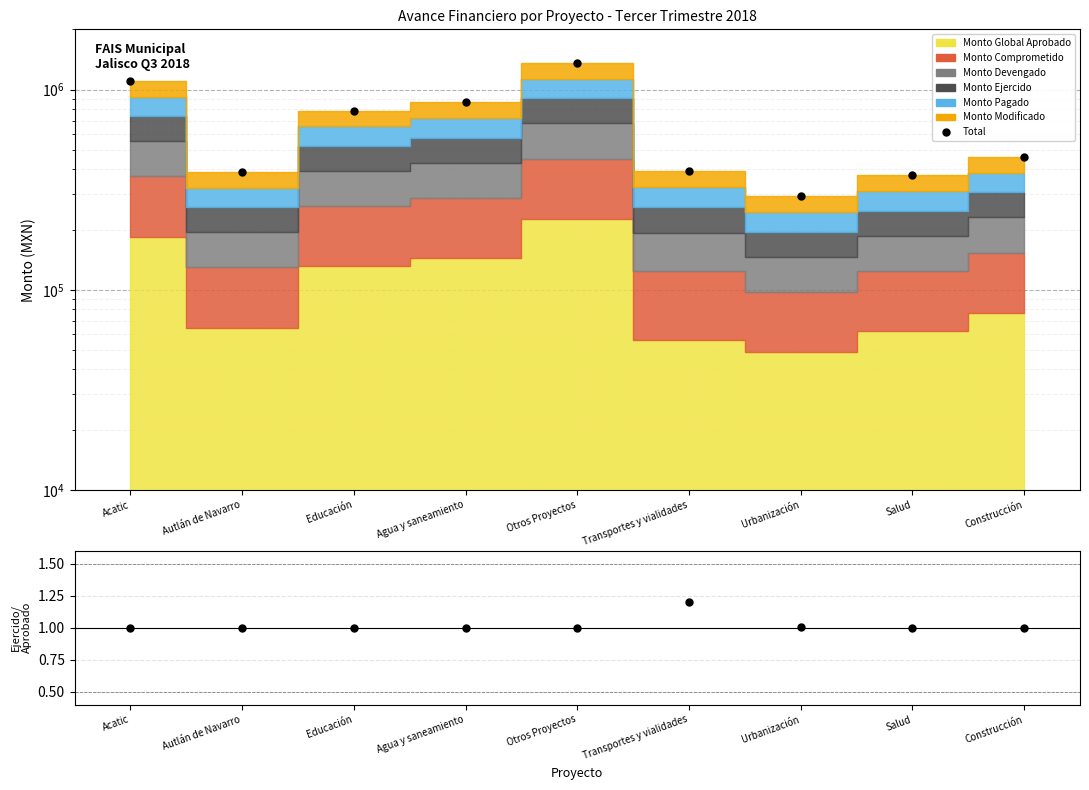

Reading left to right, transcribe all the data shown in this chart.

Total: Acatic=1105247.1	Autlán de Navarro=388339.7	Educación=785579.9	Agua y saneamiento=864328.1	Otros Proyectos=1357319.7	Transportes y vialidades=393476.8	Urbanización=292911.5	Salud=372458.6	Construcción=459273.3
Ejercido/Aprobado: Acatic=1.0	Autlán de Navarro=1.0	Educación=1.0	Agua y saneamiento=1.0	Otros Proyectos=1.0	Transportes y vialidades=1.2	Urbanización=1.0	Salud=1.0	Construcción=1.0